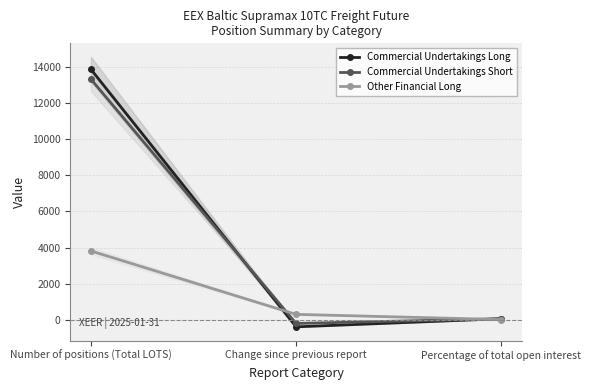

What is the maximum value for Commercial Undertakings Short?

13314.1